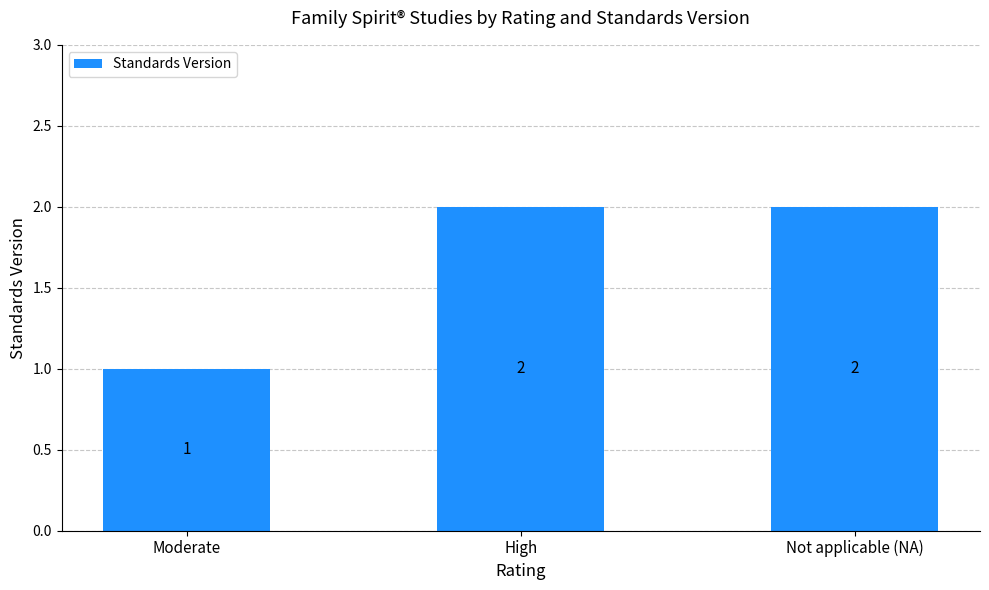

What is the difference between the values at Moderate and High?

1